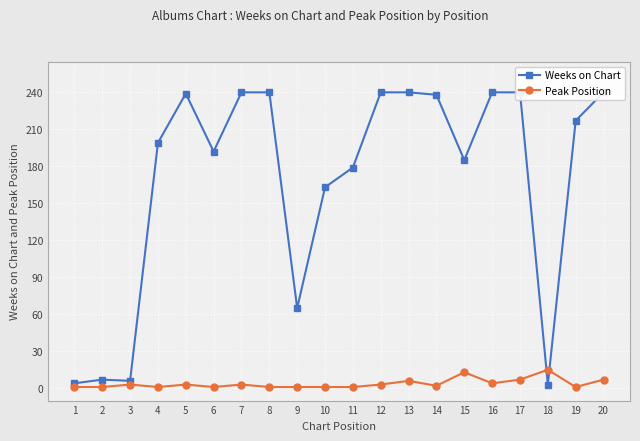

Is this an area chart (filled region under the line)?

No